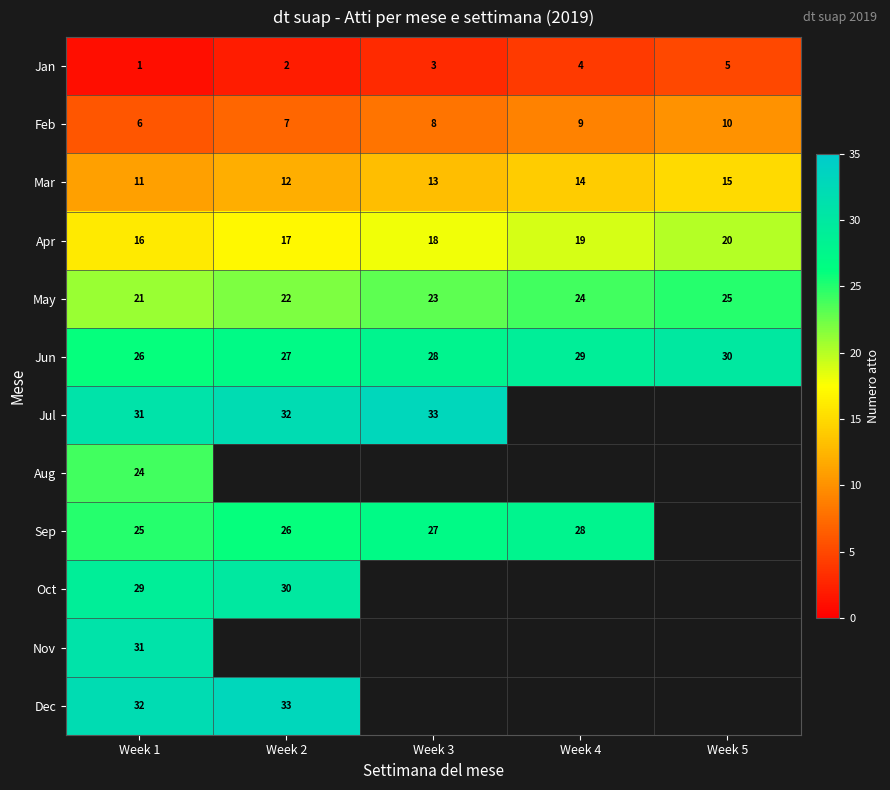

Is it true that Jun equals 40 at Week 2?

False